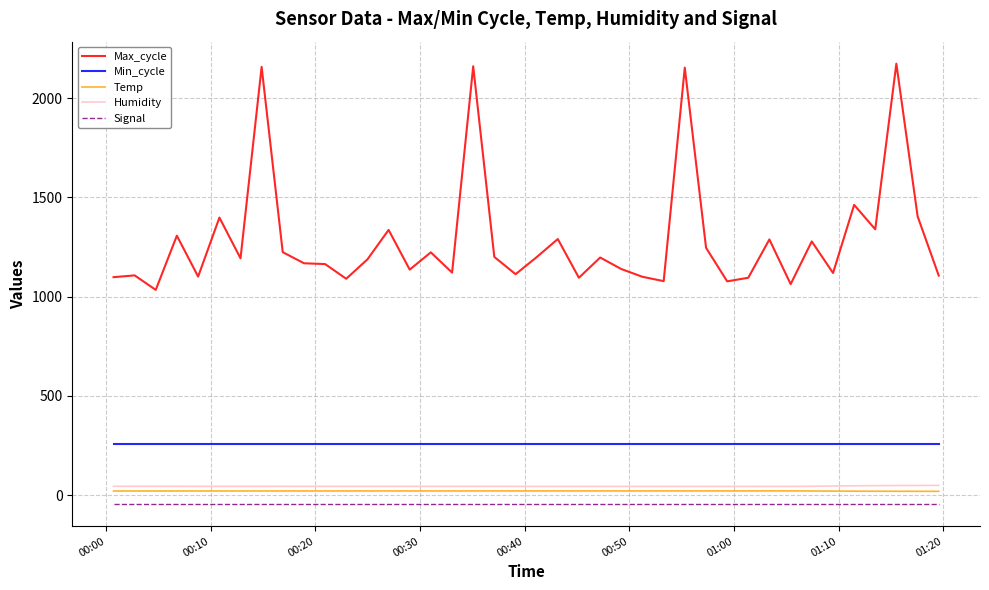

What is the lowest value of the Max_cycle series?

1034.0